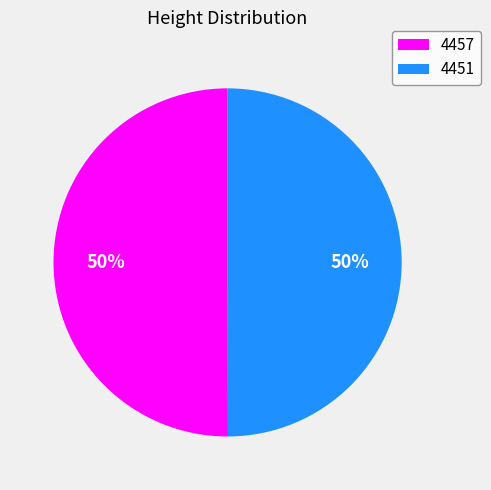

The 4451 slice represents 50% of the pie. True or false?

True